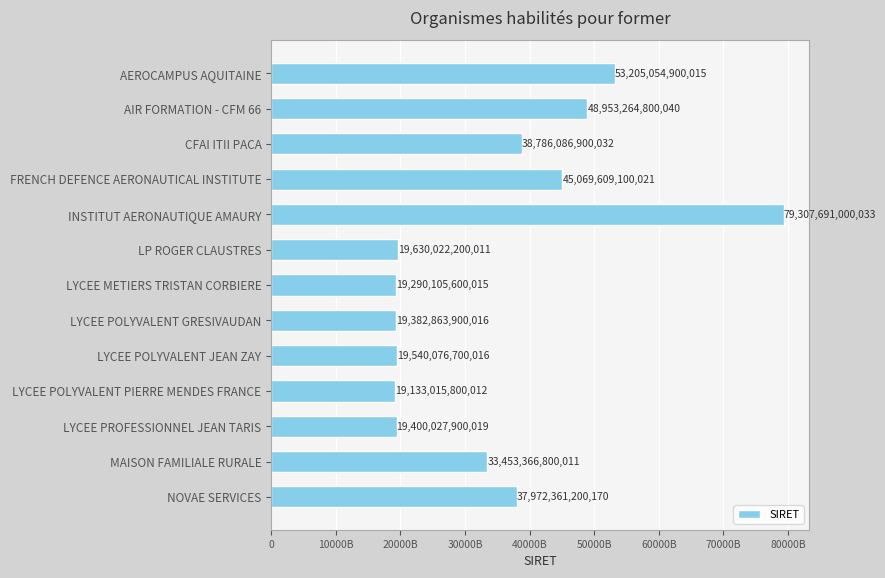

Does the chart contain any negative values?

No